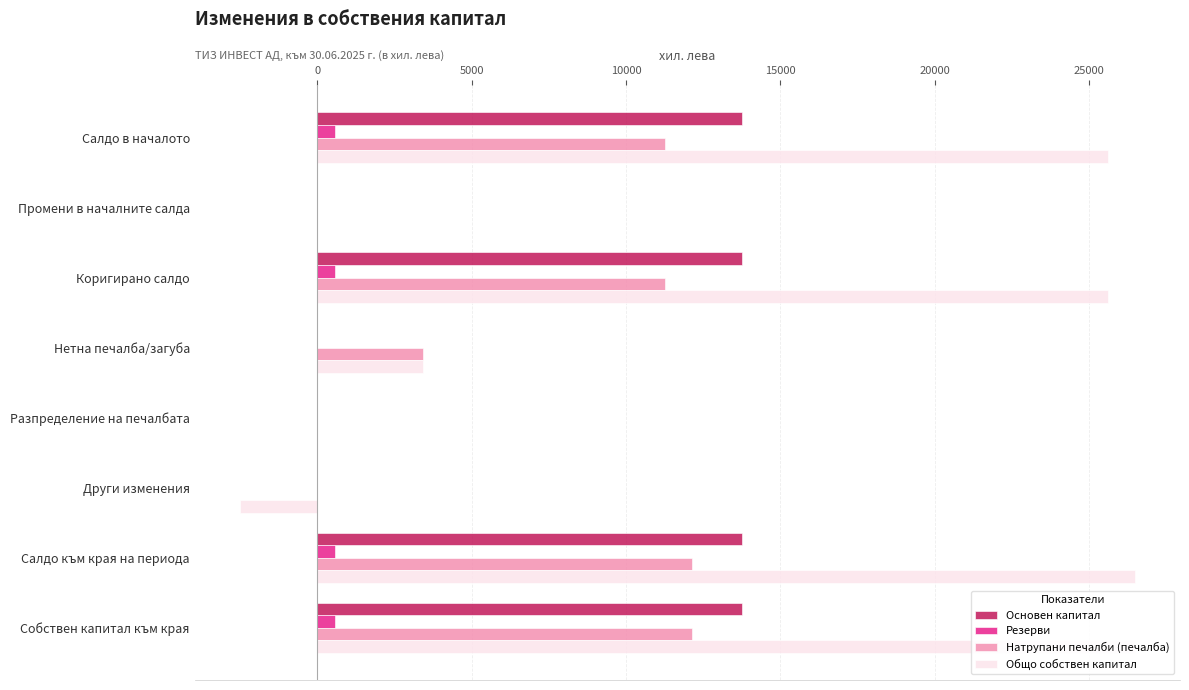

How many categories are shown in the chart?

8